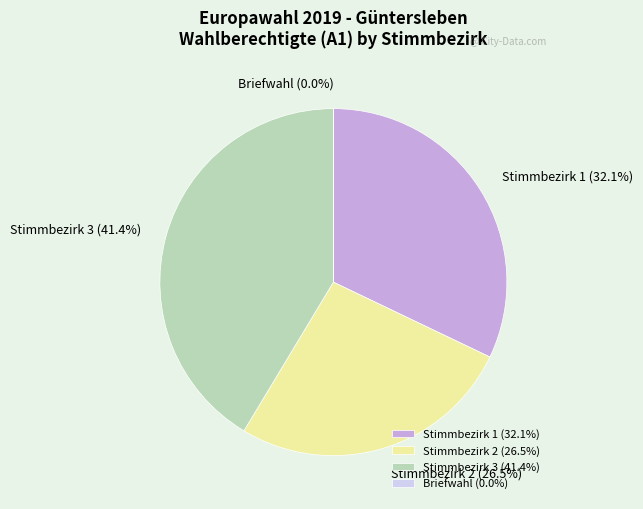

What percentage is NOT represented by Stimmbezirk 3?

58.6%